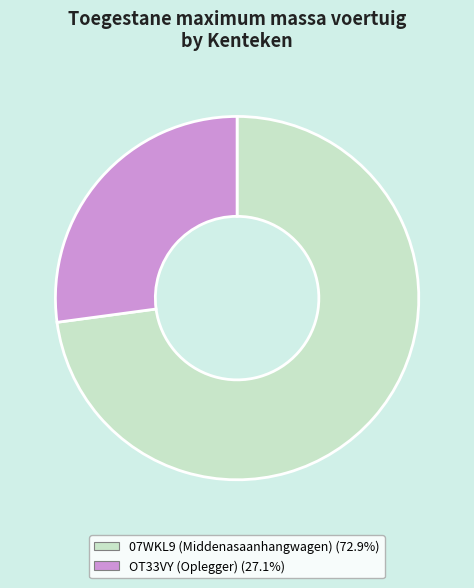

Does any single category account for the majority?

Yes